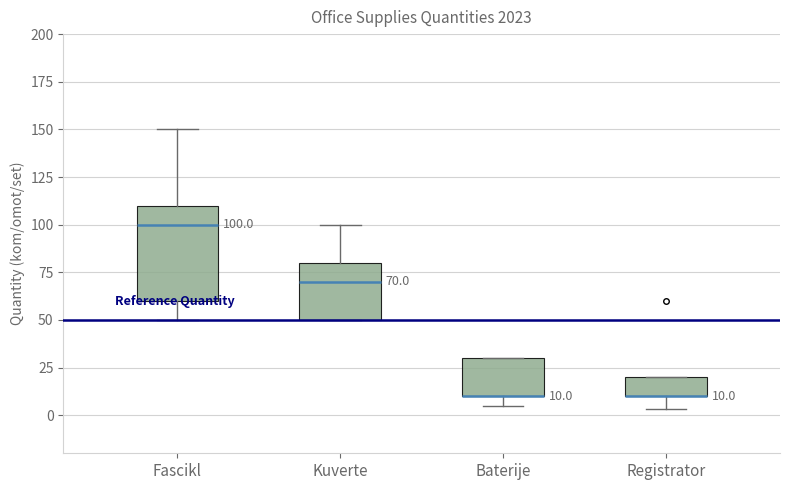

Which box is the tallest, from its lower edge to its upper edge?

Fascikl